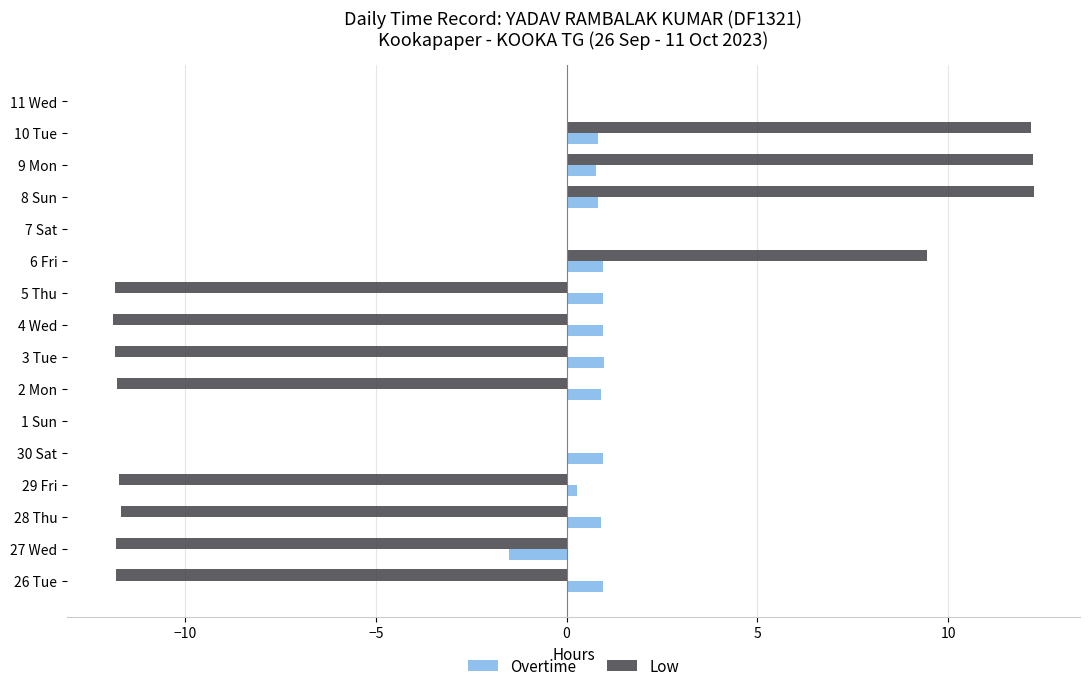

Is the value of Overtime at 7 Sat greater than the value of Low at 3 Tue?

Yes